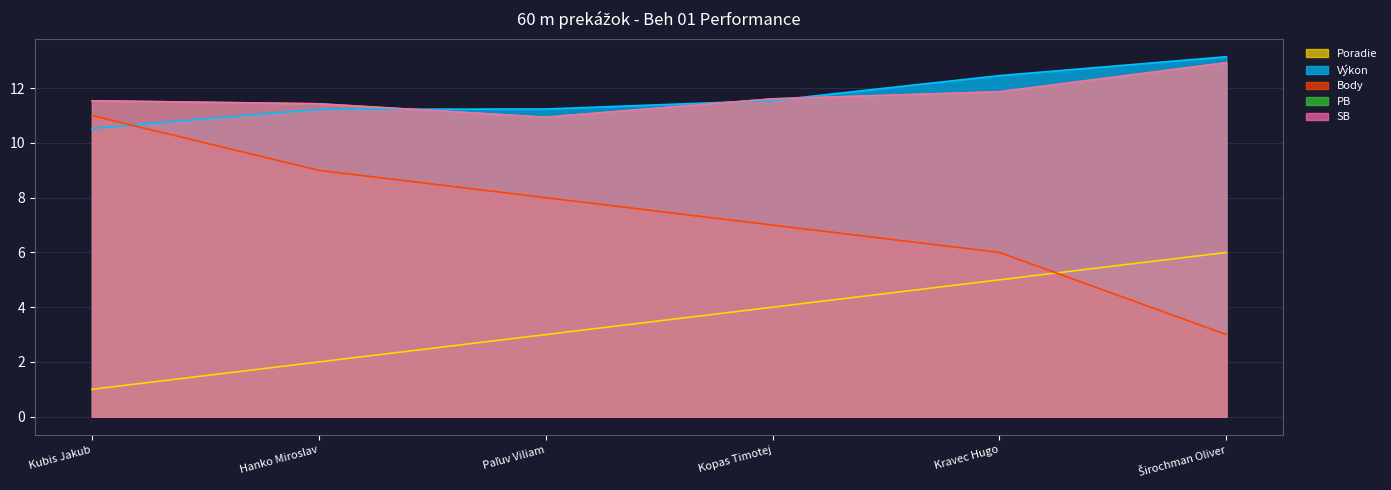

What value does the Body series have at Kopas Timotej?

7.0